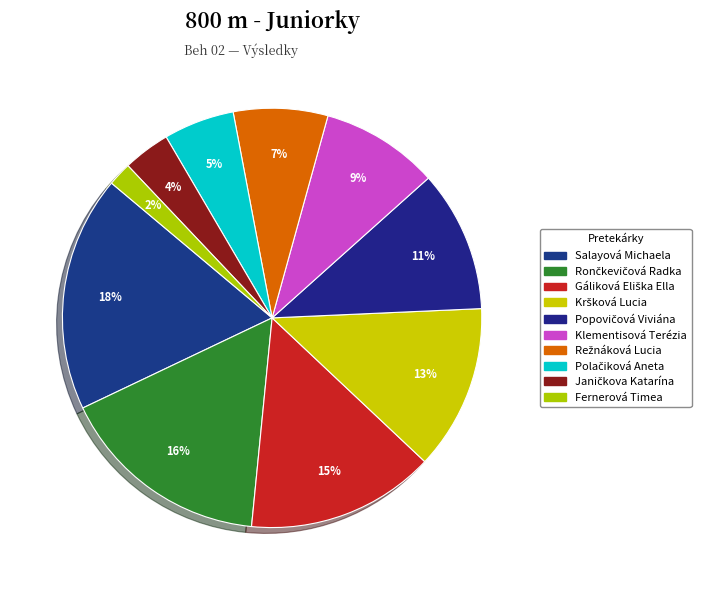

How many segments does this pie chart have?

10